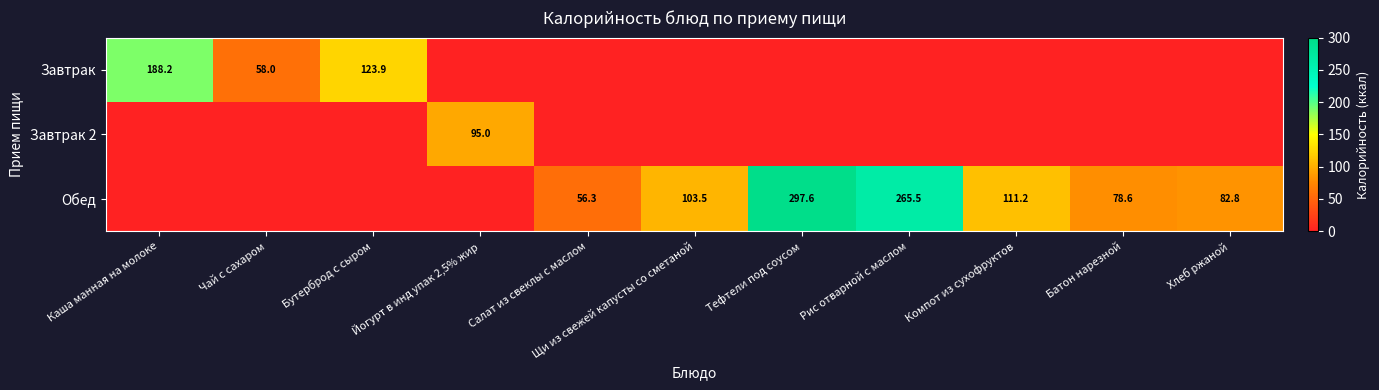

True or false: Обед has a value of 103.5 at Щи из свежей капусты со сметаной.

True